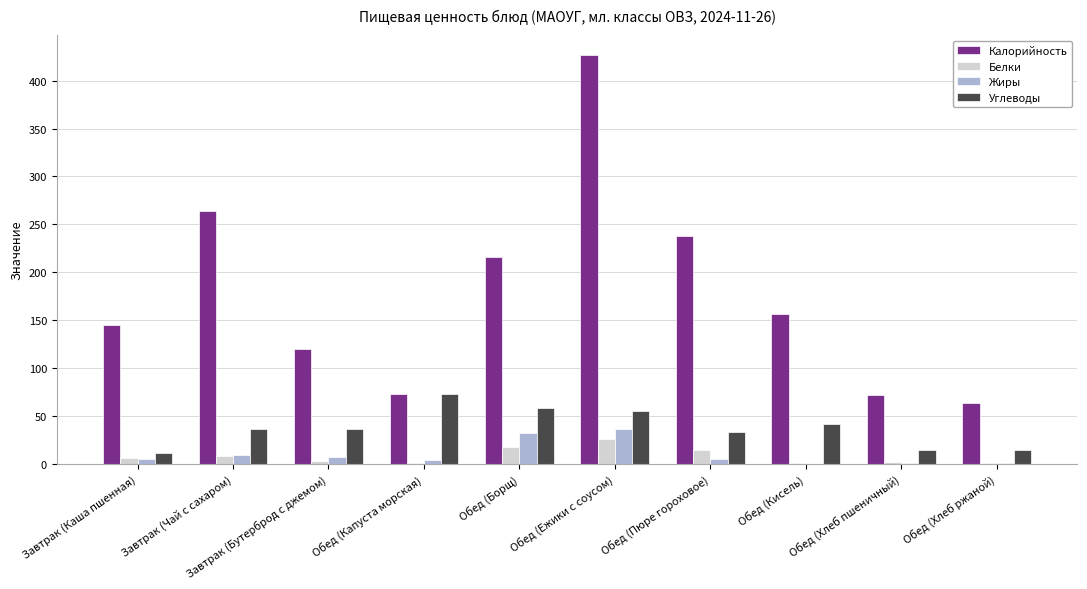

At which category is the sum across all series the highest?

Обед (Ежики с соусом)